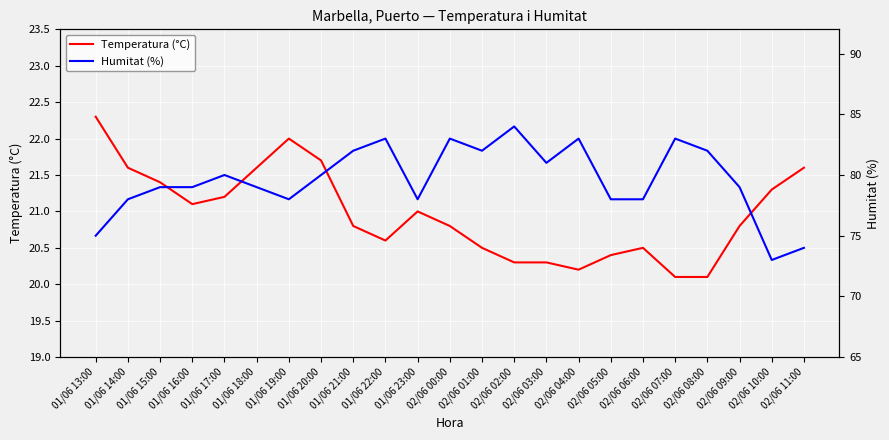

Which category has the highest value across all series?

02/06 02:00